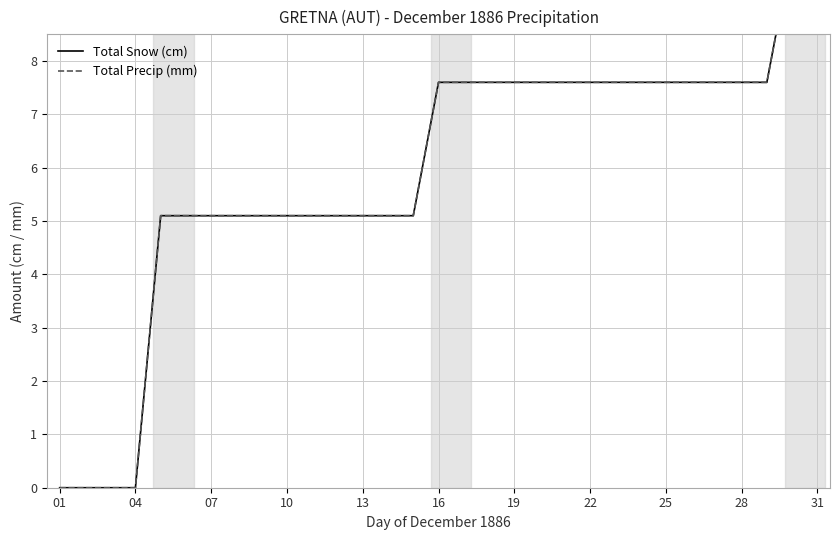

Between 31 and 14, which series saw the biggest shift?

Total Snow (cm)